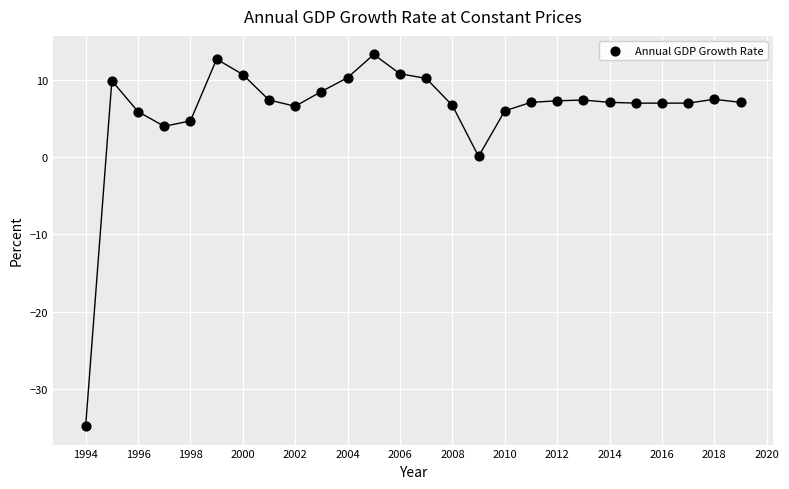

What is the range of X values (max minus min)?

25.0